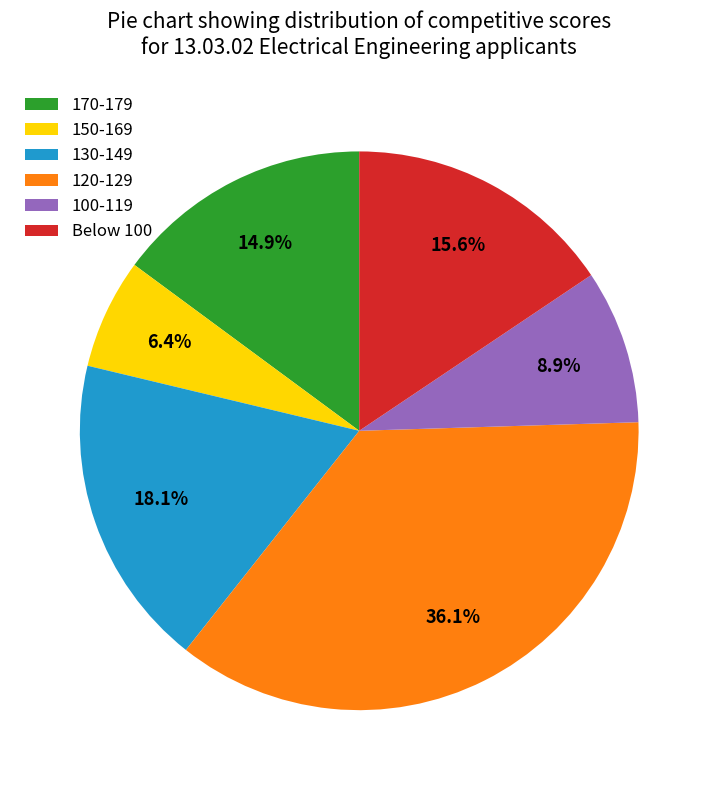

Does any single category account for the majority?

No